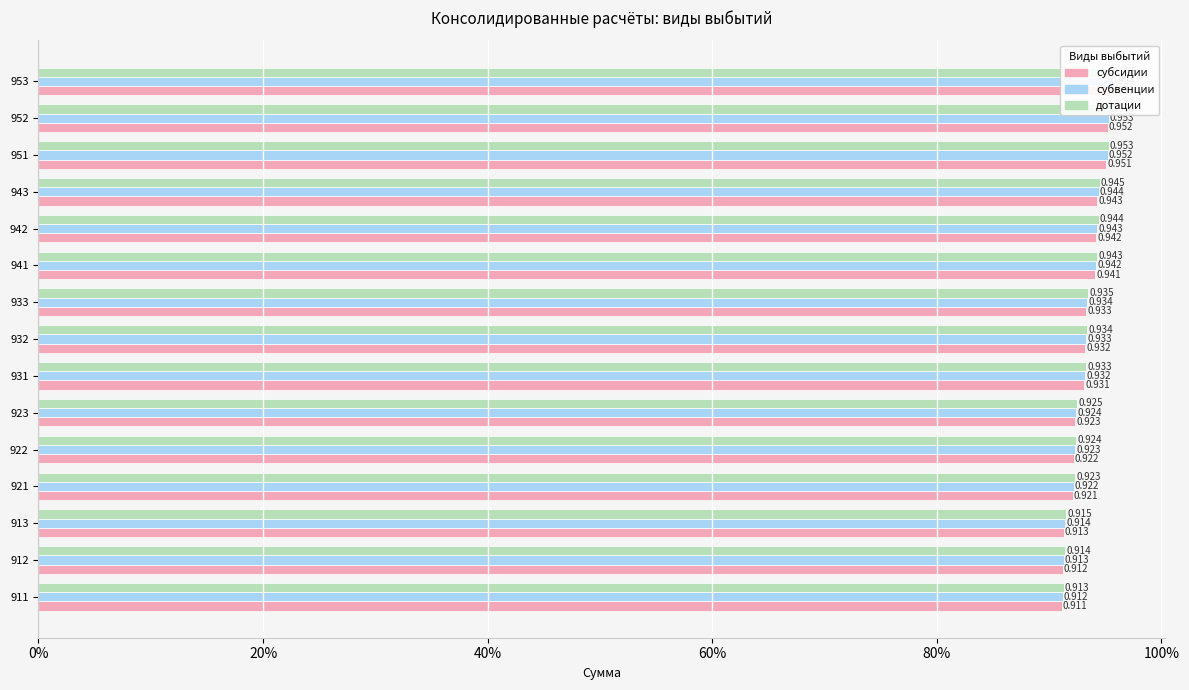

What is the average value of the дотации series?

0.9